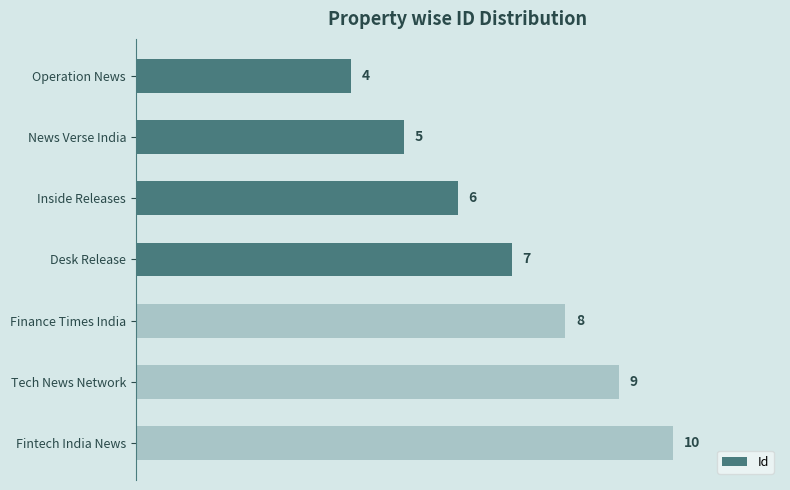

Reading top to bottom, what are all the values shown in this chart?

Operation News=4	News Verse India=5	Inside Releases=6	Desk Release=7	Finance Times India=8	Tech News Network=9	Fintech India News=10